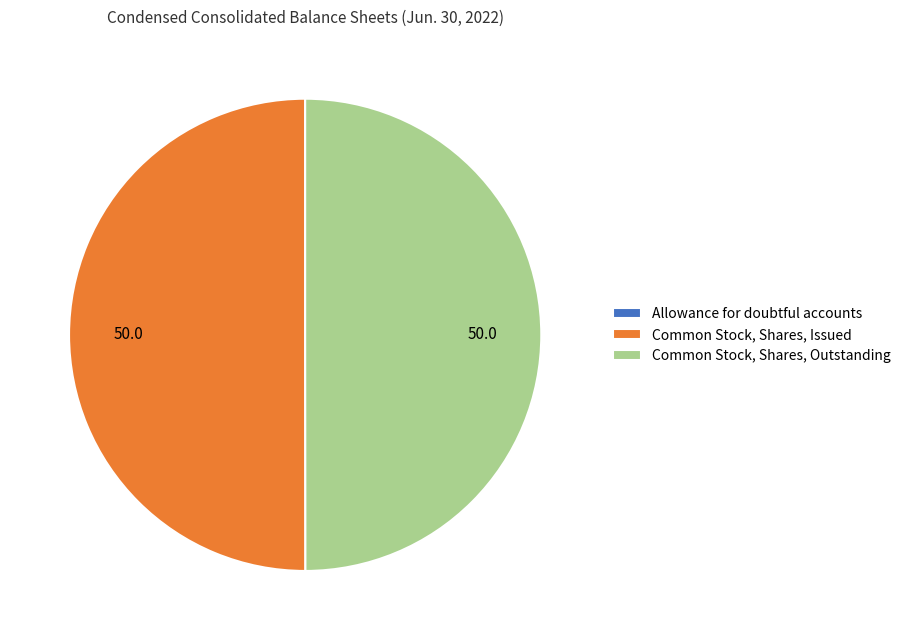

Is it true that Common Stock, Shares, Issued is 37% of the pie?

False